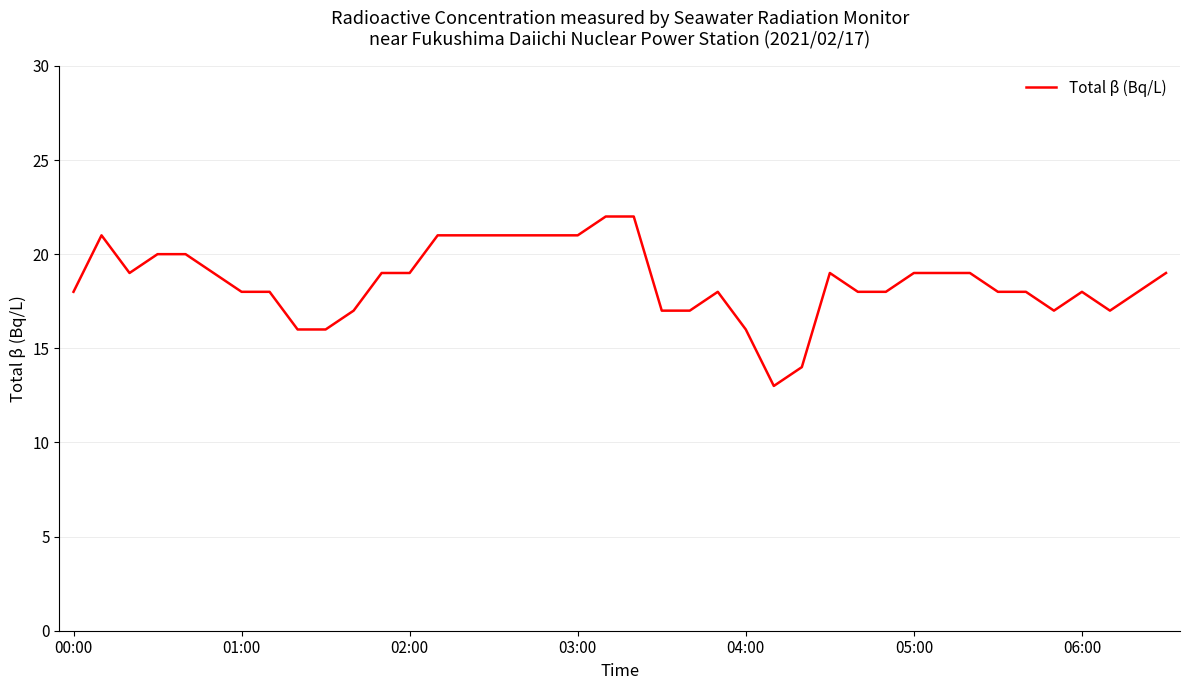

What is the average value?

19